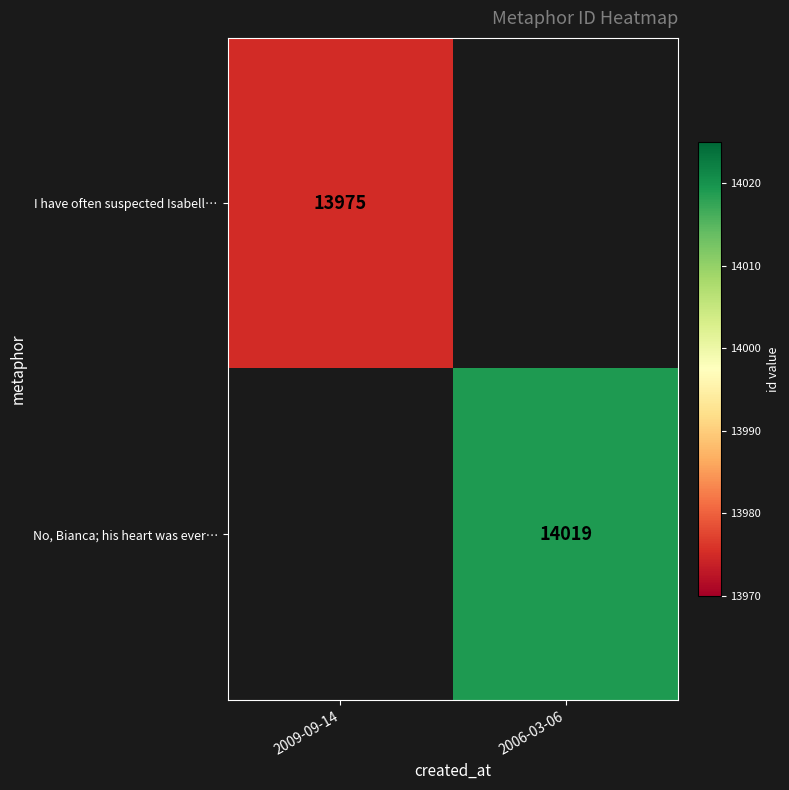

The value of I have often suspected Isabell… at 2009-09-14 is 24916. True or false?

False